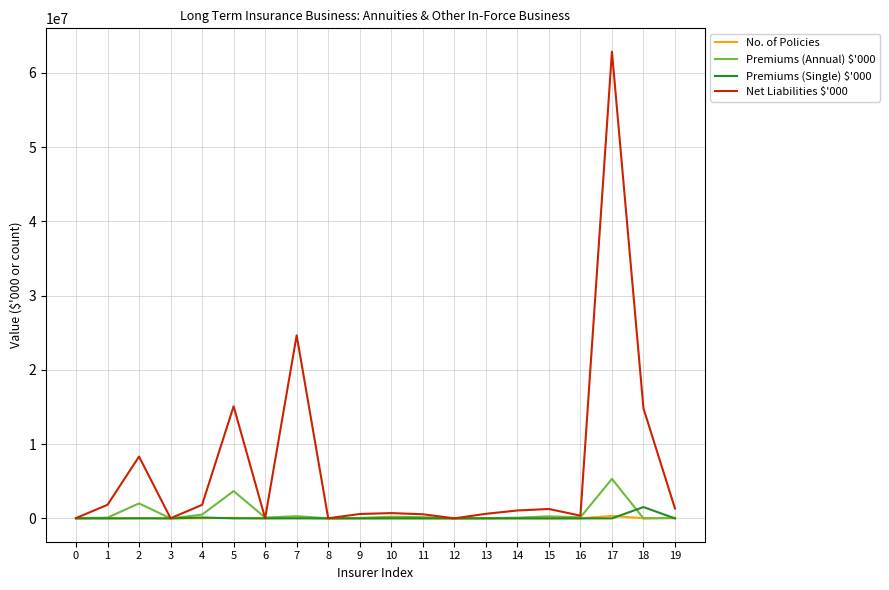

At which category is the sum across all series the highest?

17